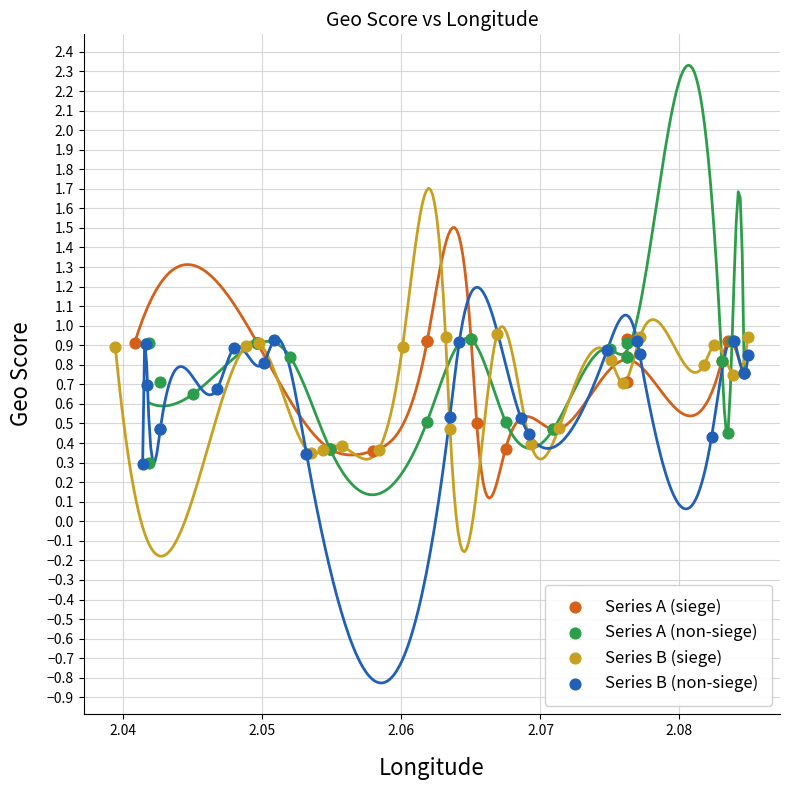

What are all the series names shown in the legend?

Series A (siege), Series A (non-siege), Series B (siege), Series B (non-siege)